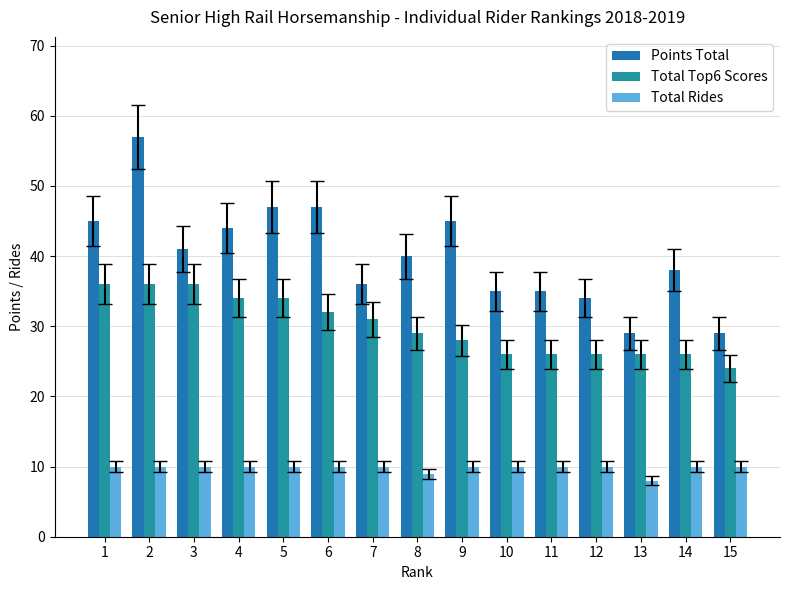

What is the approximate value of Points Total at 4?

44